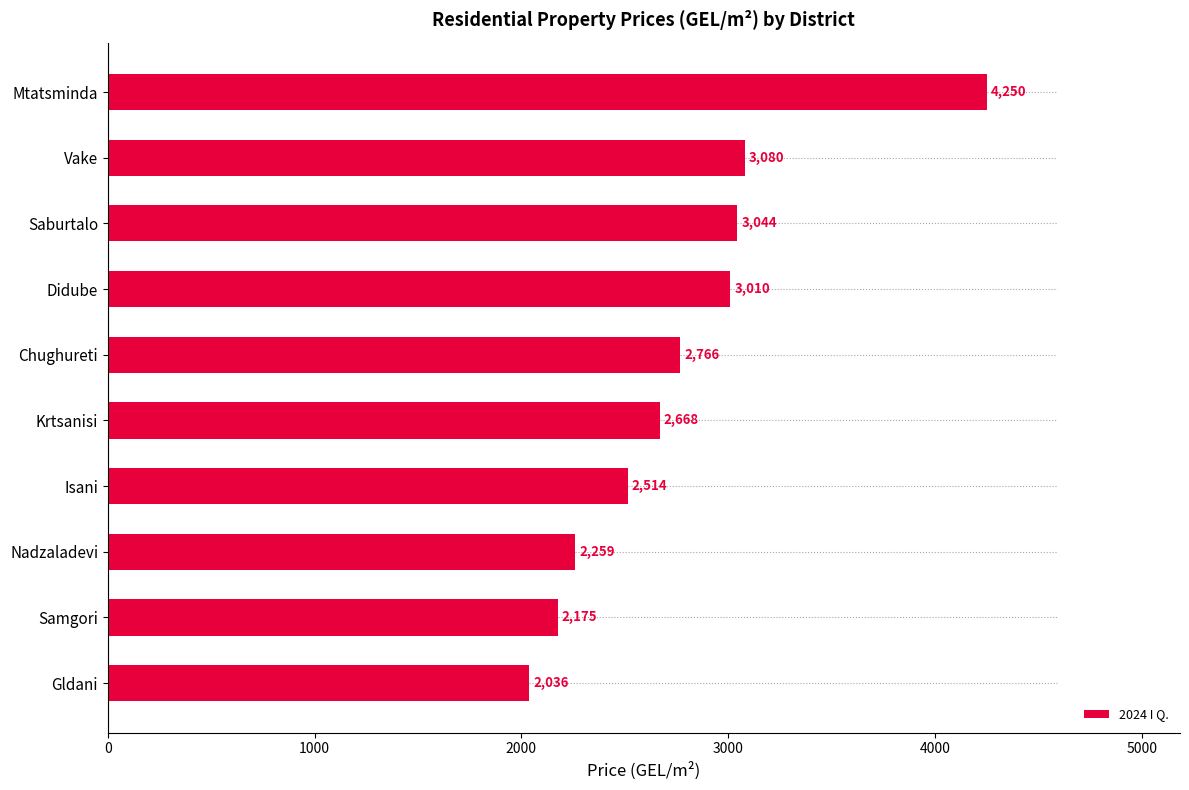

Between Saburtalo and Nadzaladevi, which is larger?

Saburtalo